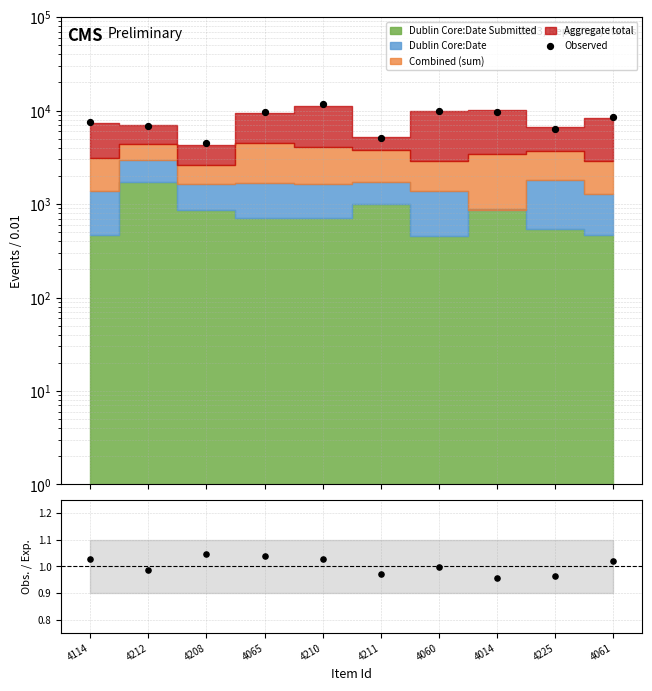

At which category is the sum across all series the highest?

4210